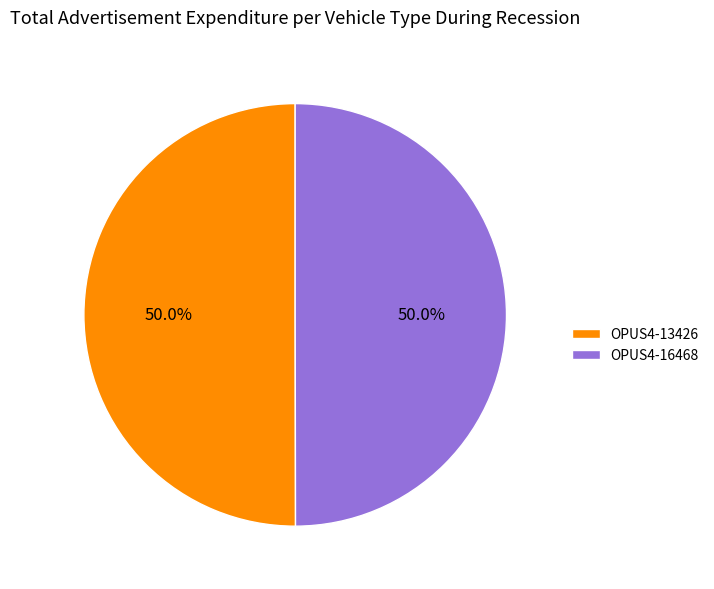

Do OPUS4-16468 and OPUS4-13426 together represent more than half of the pie?

Yes